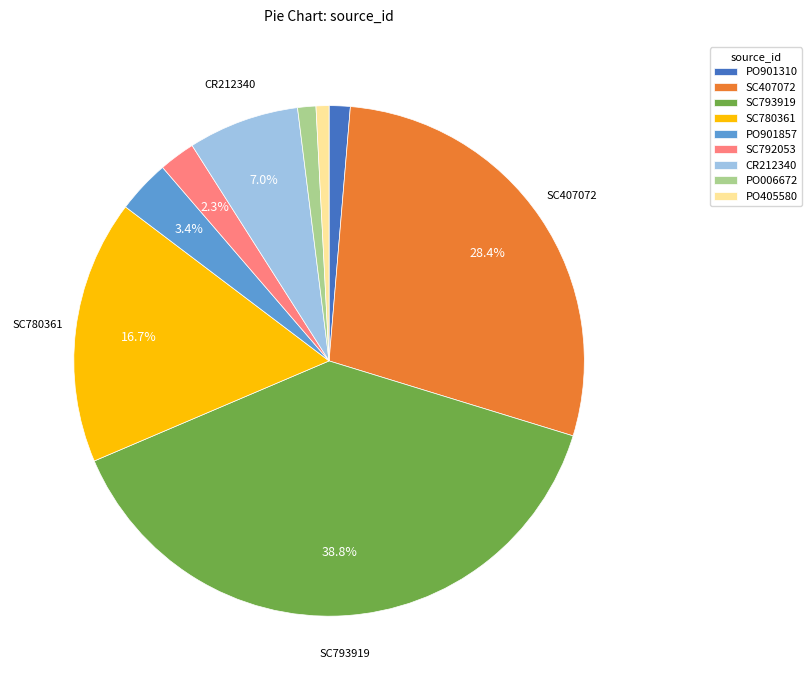

Does PO006672 account for over 50% of the chart?

No